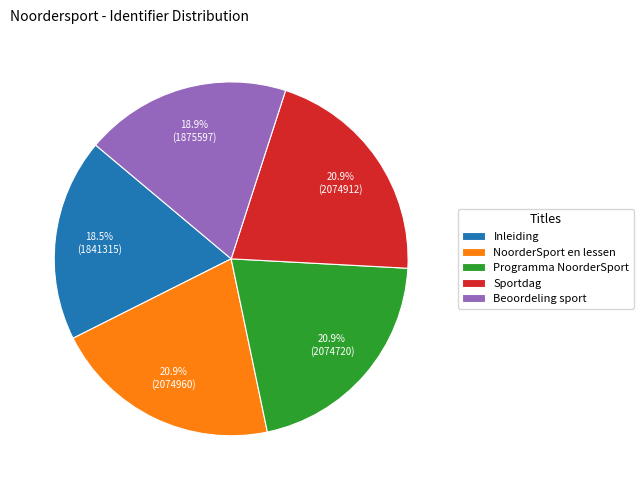

What percentage is the Beoordeling sport slice, to the nearest percent?

19%